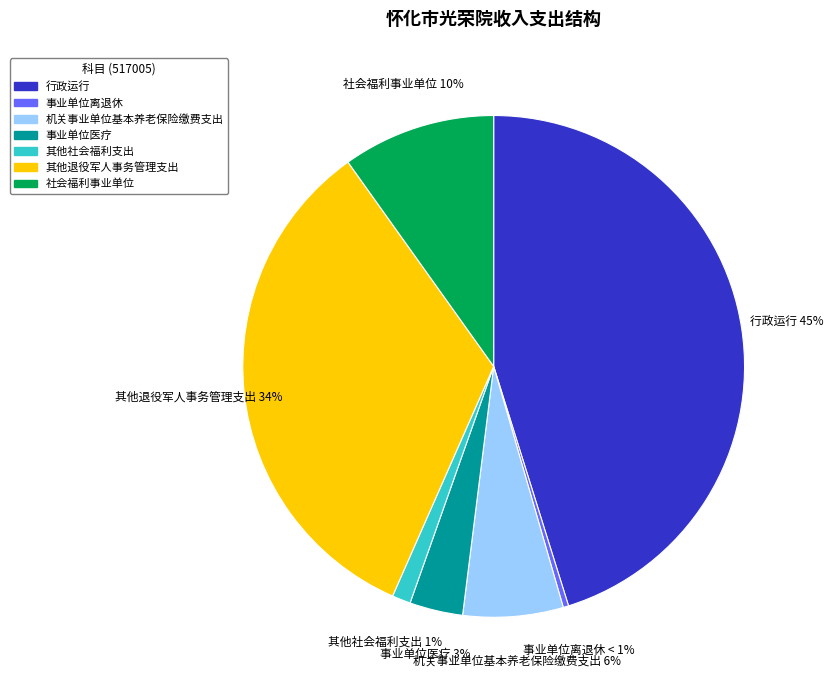

Does any single category account for the majority?

No